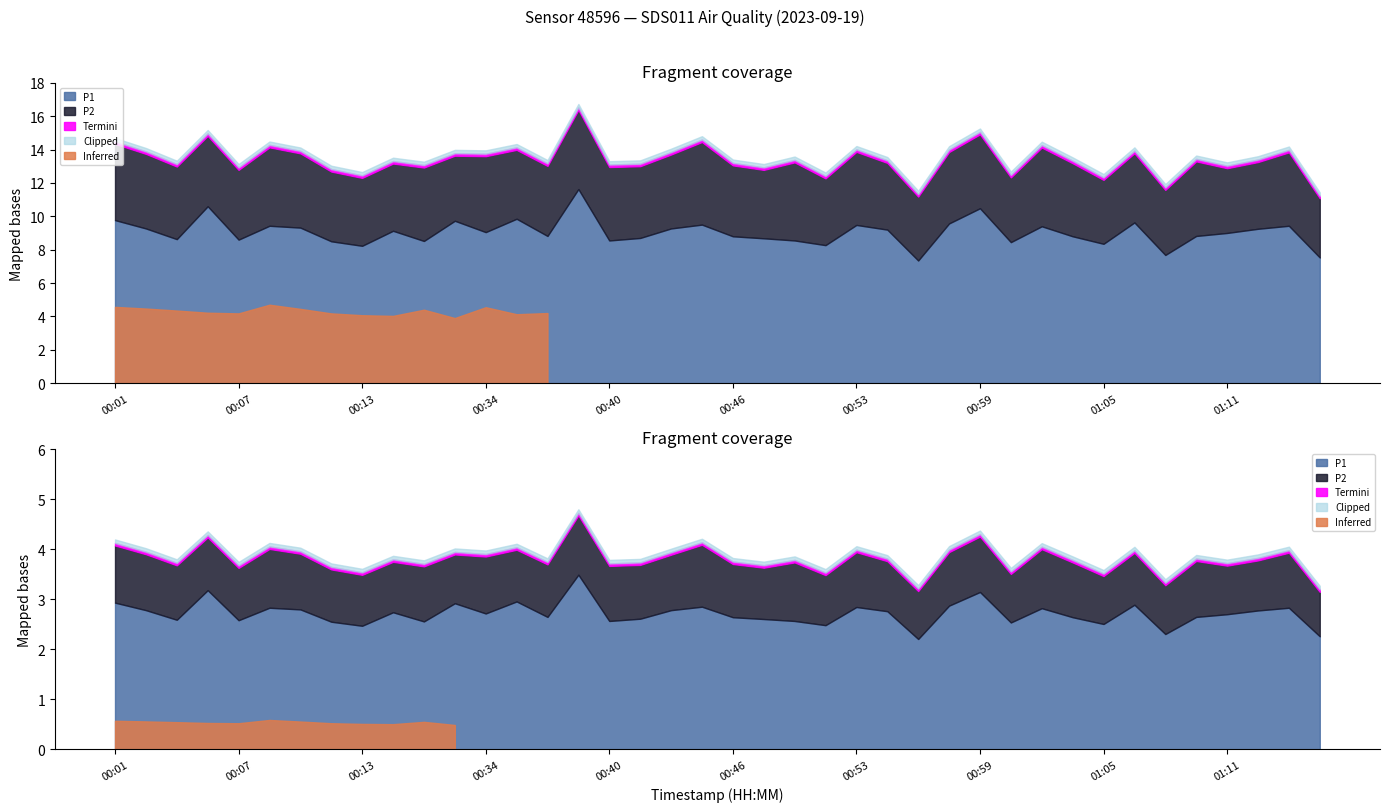

What is the label of the 10th point from the left?

00:15